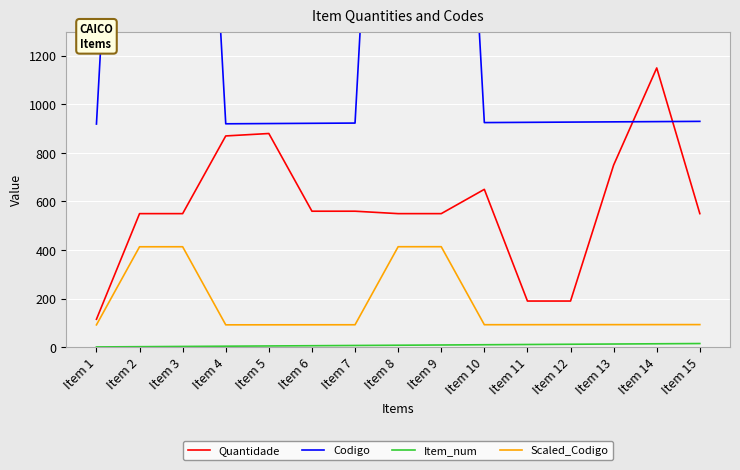

How many data points in Codigo are less than 927?

7